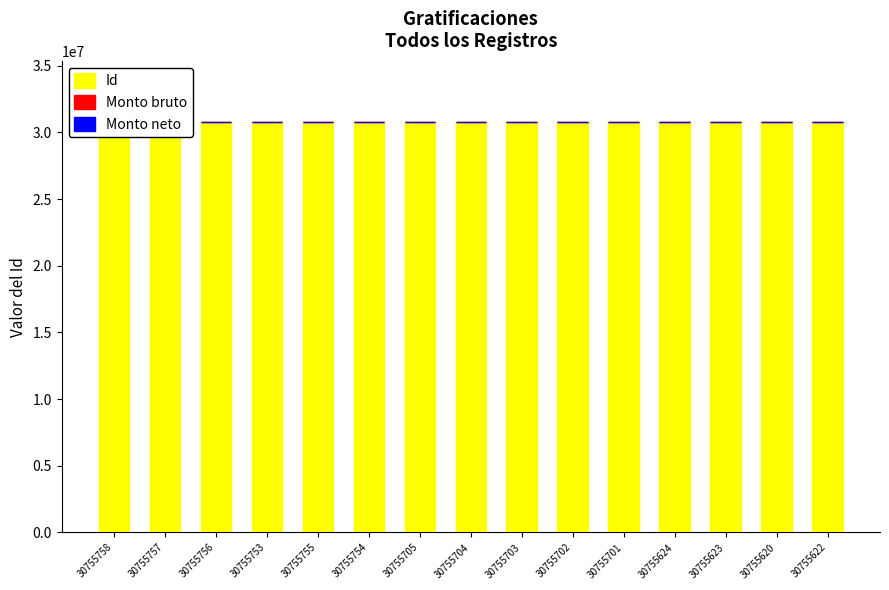

At 30755753, list the series in order from largest to smallest.

Id, Monto bruto, Monto neto